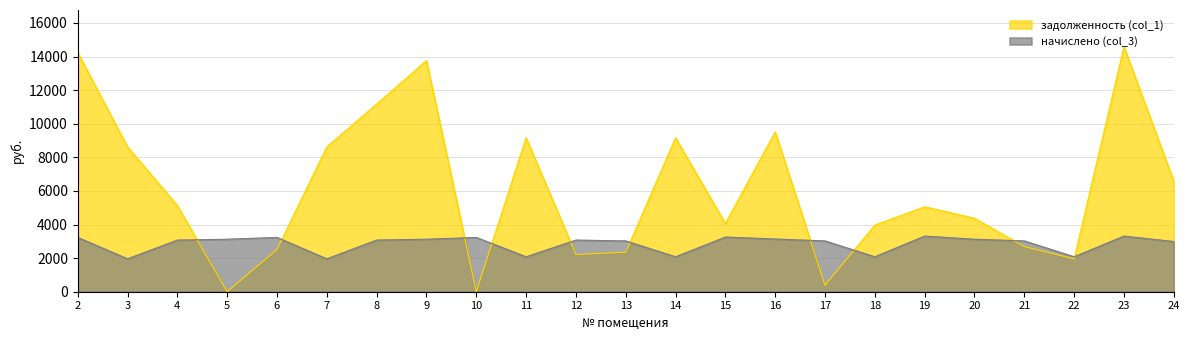

Reading right to left, list all the values displayed in this chart.

задолженность (col_1): 6585.1	14582.5	1953.4	2688.0	4372.7	5056.1	3962.7	381.3	9516.4	4061.6	9161.6	2353.4	2215.8	9161.6	0.0	13758.2	11168.8	8622.7	2515.9	0.0	5124.0	8622.7	14233.7
начислено (col_3): 2988.0	3312.0	2080.8	3024.0	3124.8	3312.0	2080.8	3024.0	3139.2	3254.4	2080.8	3024.0	3074.4	2080.8	3232.8	3124.8	3074.4	1958.4	3232.8	3124.8	3074.4	1958.4	3232.8